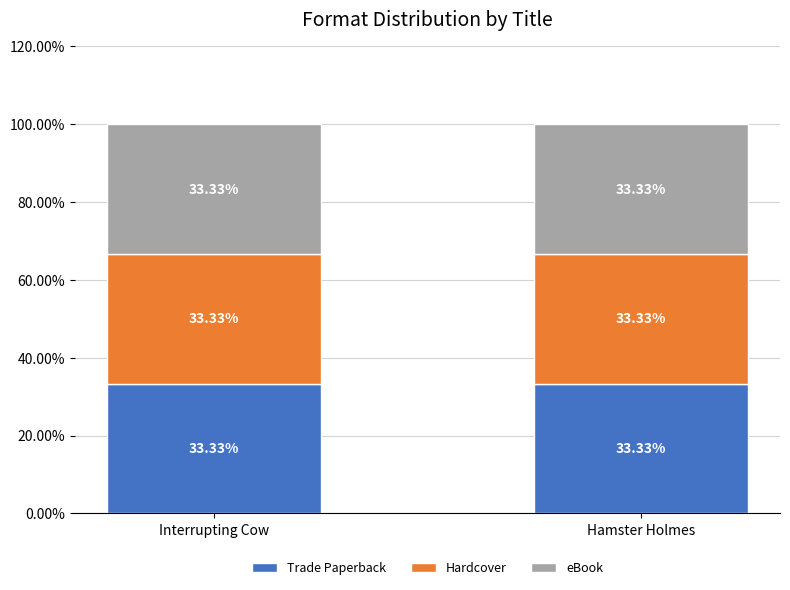

How many groups of bars are there?

2